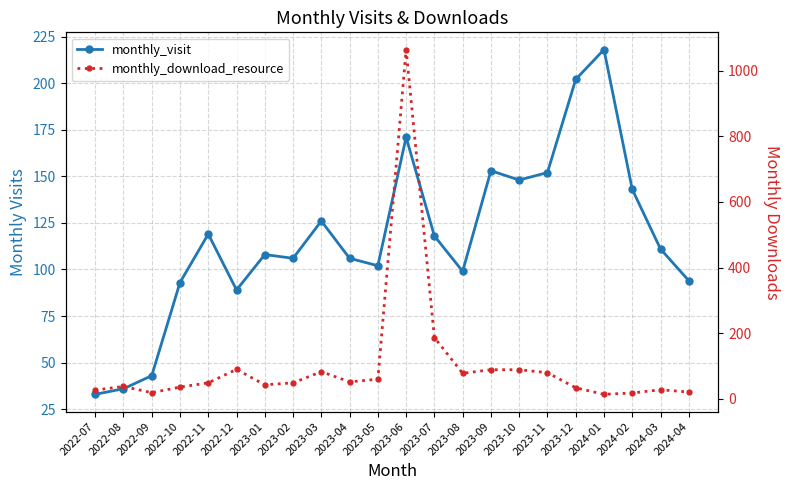

Rank the series by their average value, from highest to lowest.

monthly_visit, monthly_download_resource